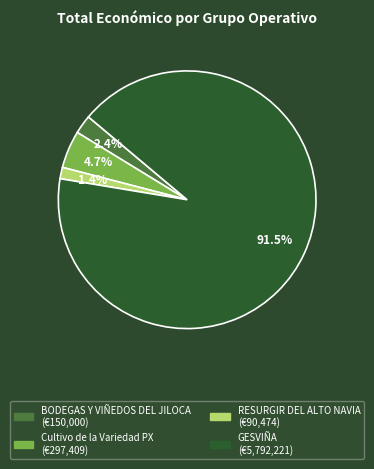

How many slices are in this pie chart?

4